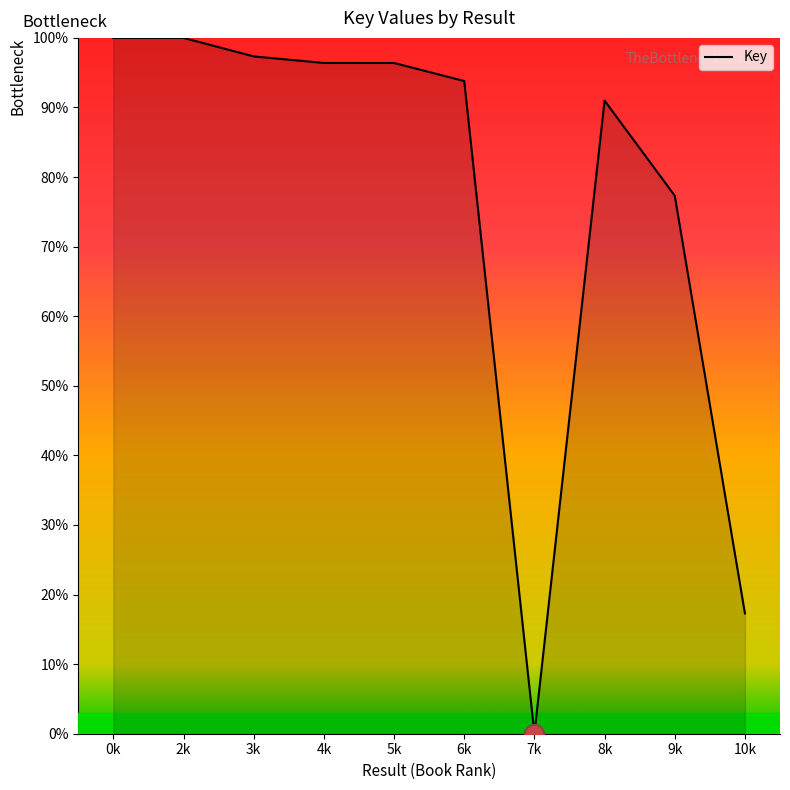

What position from the left is 6k?

6